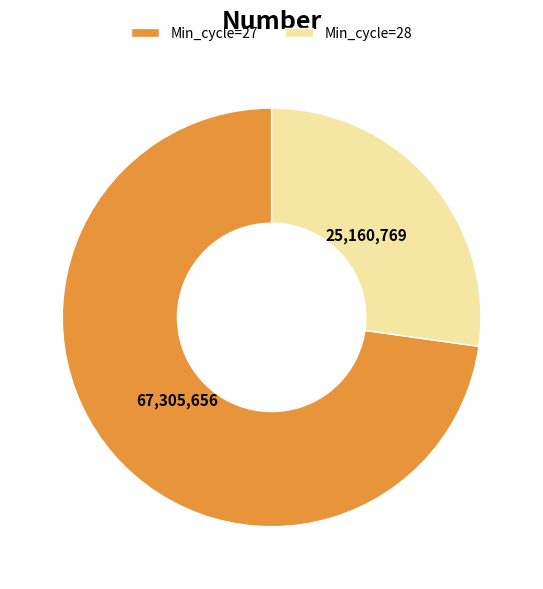

Rank the categories by value from highest to lowest.

Min_cycle=27, Min_cycle=28